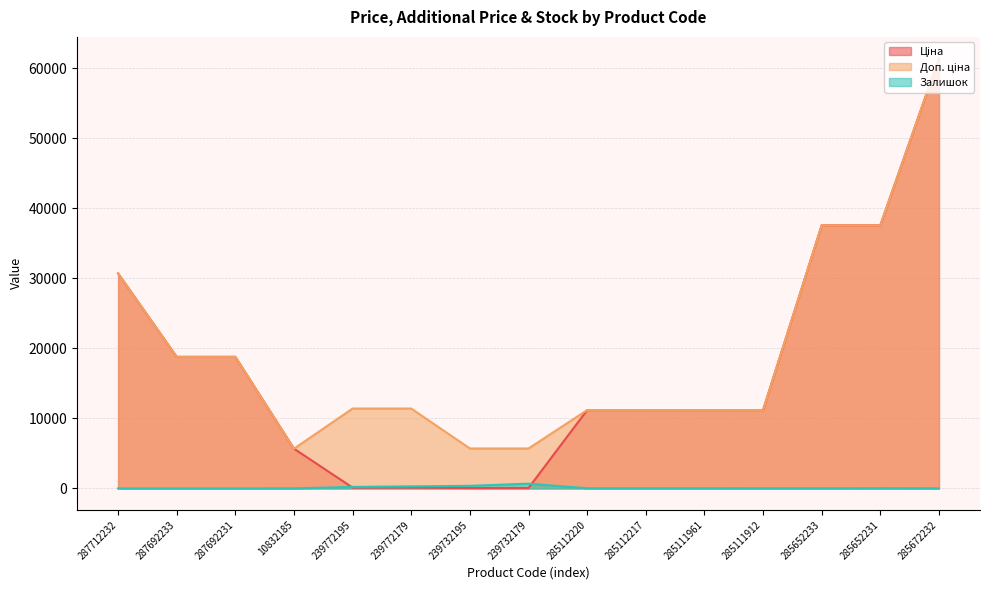

Between 285112220 and 287712232, which is larger?

287712232